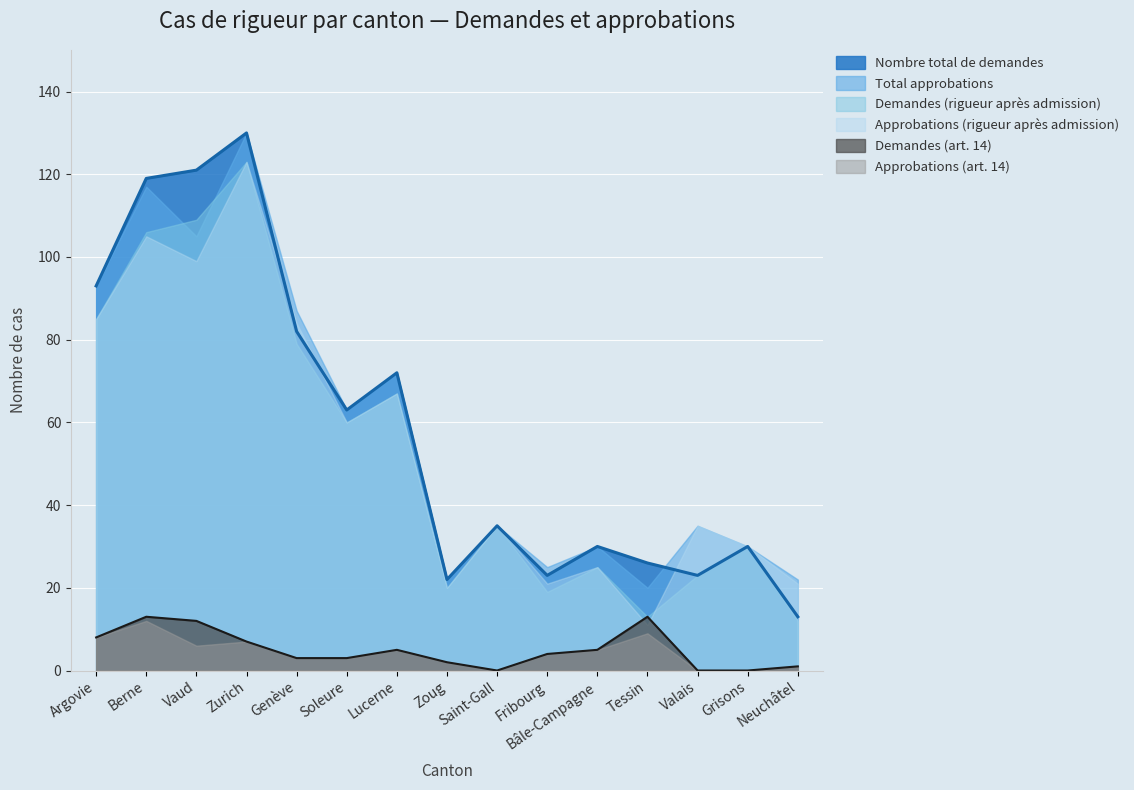

True or false: Nombre total de demandes and Demandes (art. 14) cross at least once.

False